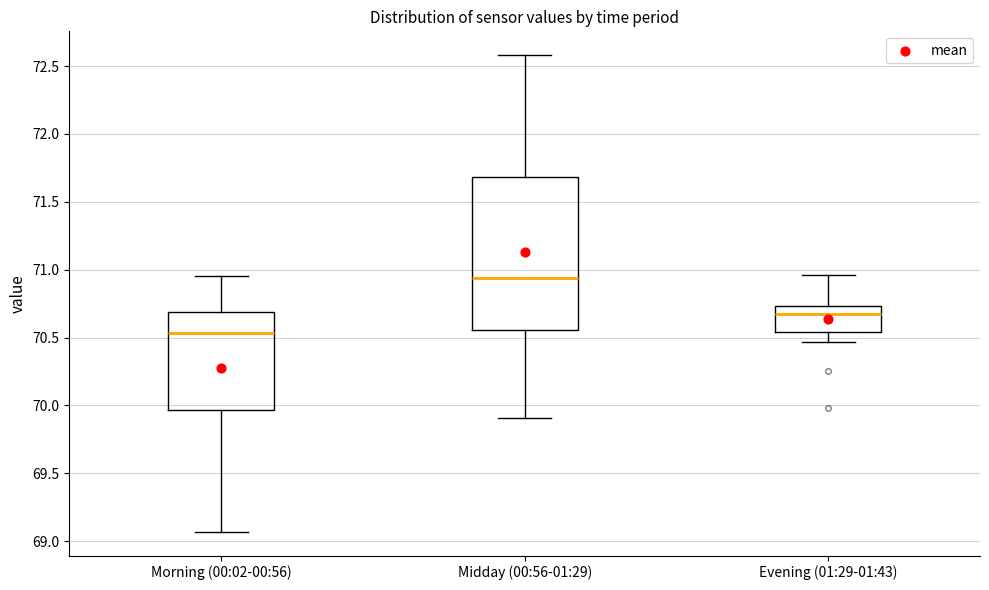

Reading left to right, read every box against the y-axis: the position of its median line, the range the box covers, and the ends of its whiskers. The values are not printed on the chart, so give them approximately, as read against the axis.

Morning (00:02-00:56): median 70.55, box 69.95 to 70.70, whiskers 69.05 to 70.95
Midday (00:56-01:29): median 70.95, box 70.55 to 71.70, whiskers 69.90 to 72.60
Evening (01:29-01:43): median 70.70, box 70.55 to 70.75, whiskers 70.45 to 70.95